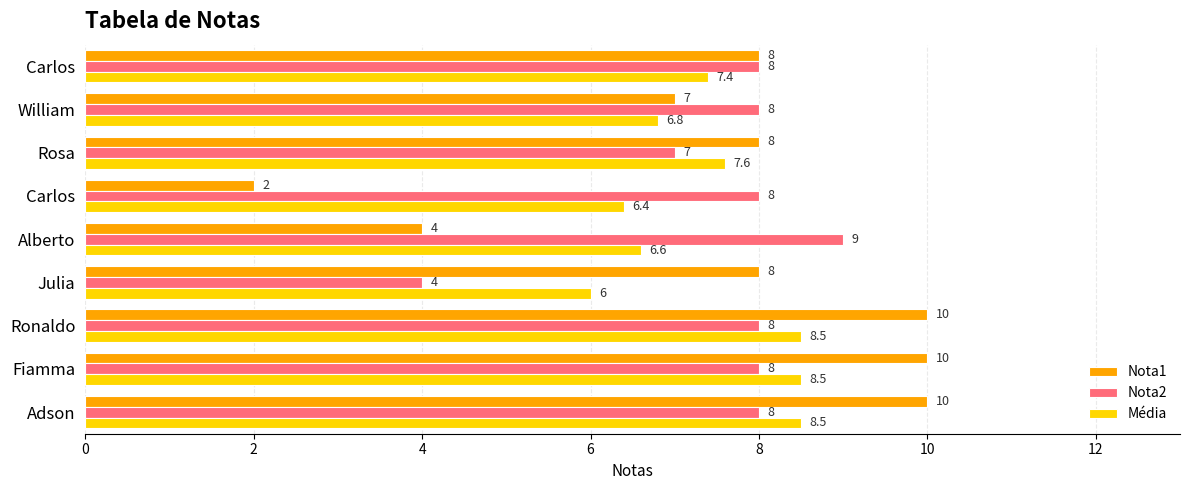

Reading right to left, transcribe all the data shown in this chart.

Nota1: 10.0	10.0	10.0	8.0	4.0	2.0	8.0	7.0	8.0
Nota2: 8.0	8.0	8.0	4.0	9.0	8.0	7.0	8.0	8.0
Média: 8.5	8.5	8.5	6.0	6.6	6.4	7.6	6.8	7.4